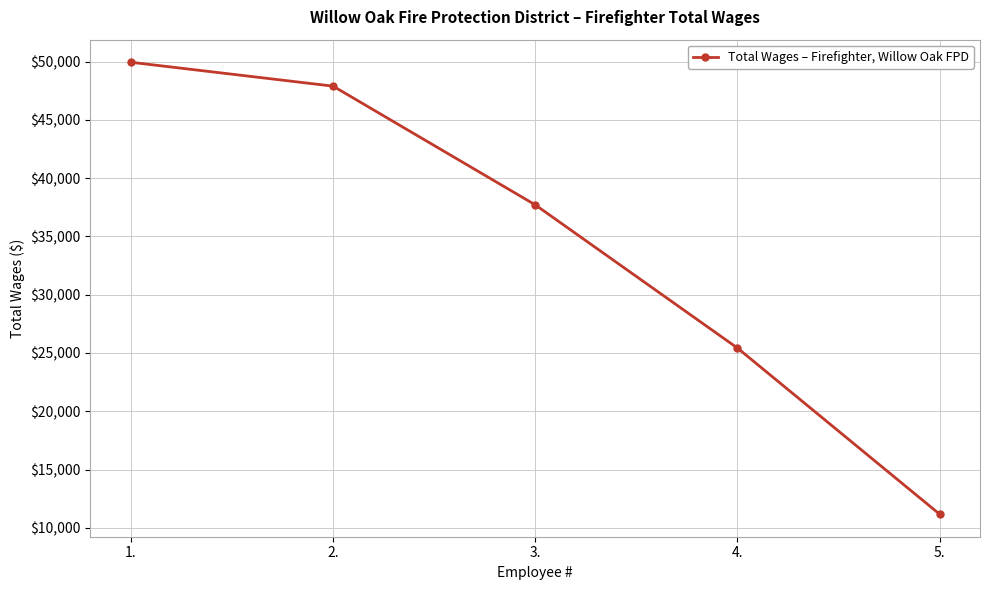

How many data points are less than 37705?

2